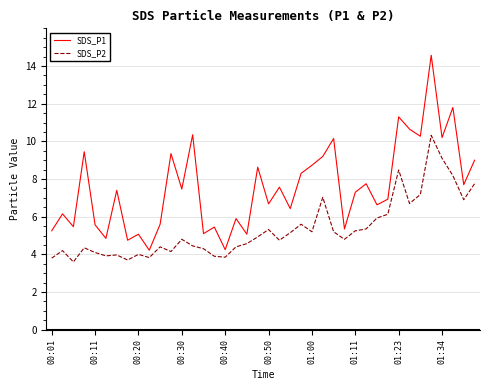

Rank the series by their maximum value, from lowest to highest.

SDS_P2, SDS_P1